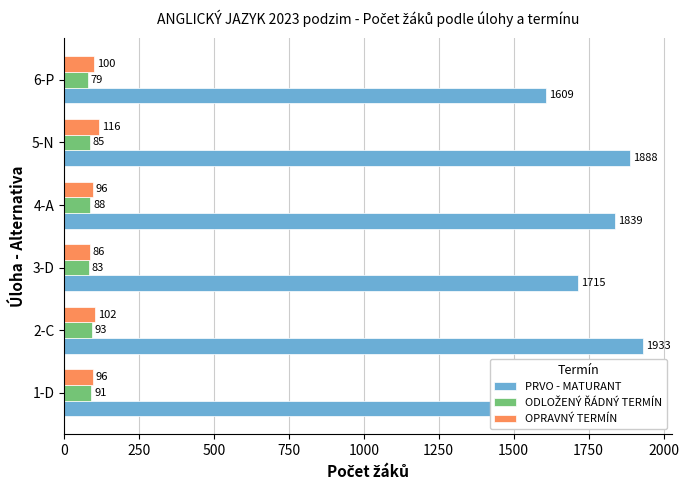

Count the number of categories in the chart.

6